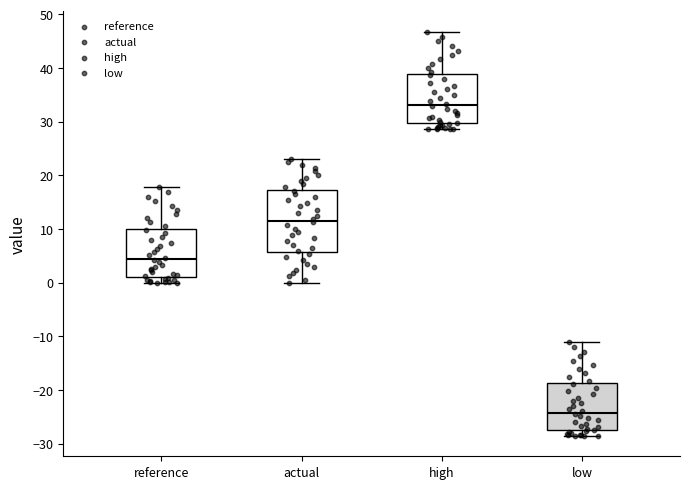

Reading left to right, read every box against the y-axis: the position of its median line, the range the box covers, and the ends of its whiskers. The values are not printed on the chart, so give them approximately, as read against the axis.

reference: median 4, box 1 to 10, whiskers 0 to 18
actual: median 12, box 6 to 17, whiskers 0 to 23
high: median 33, box 30 to 39, whiskers 29 to 47
low: median -24, box -27 to -19, whiskers -29 to -11